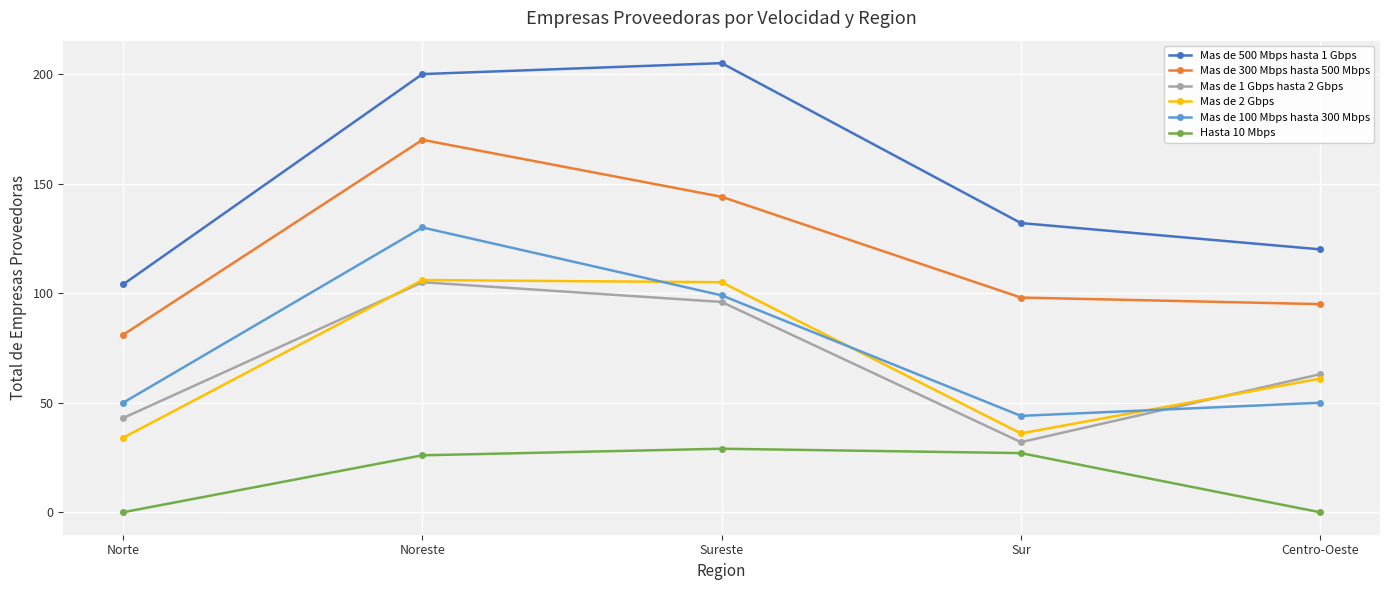

At which label is Mas de 300 Mbps hasta 500 Mbps closest to 125?

Sureste